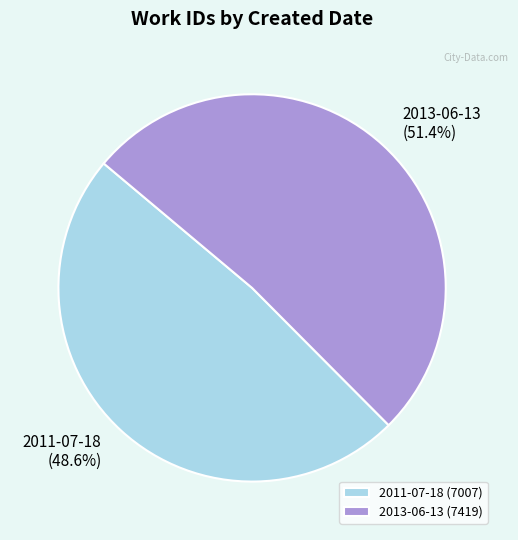

Rank the categories by value from lowest to highest.

2011-07-18, 2013-06-13